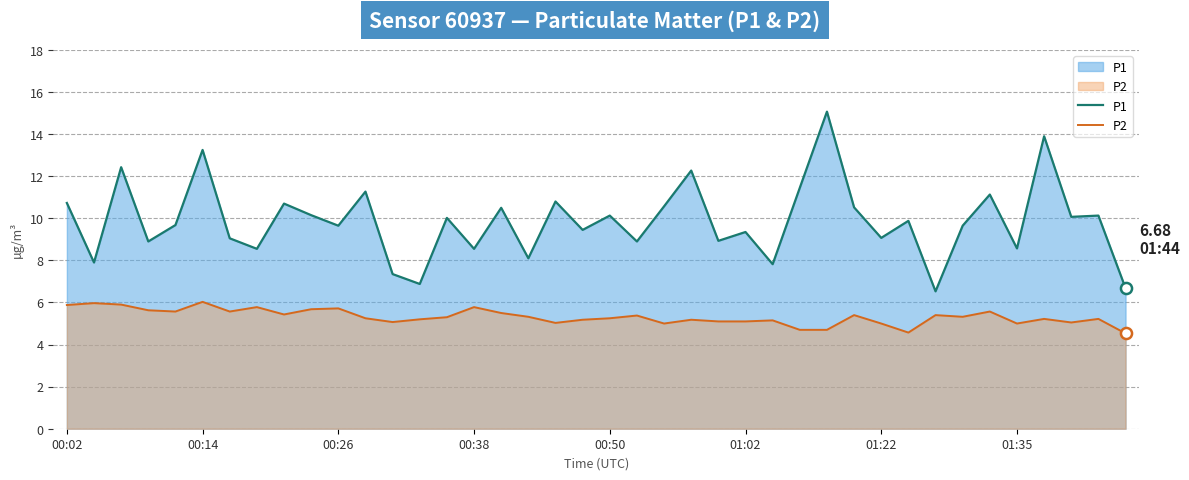

What is the sum of all P1 values?

394.5